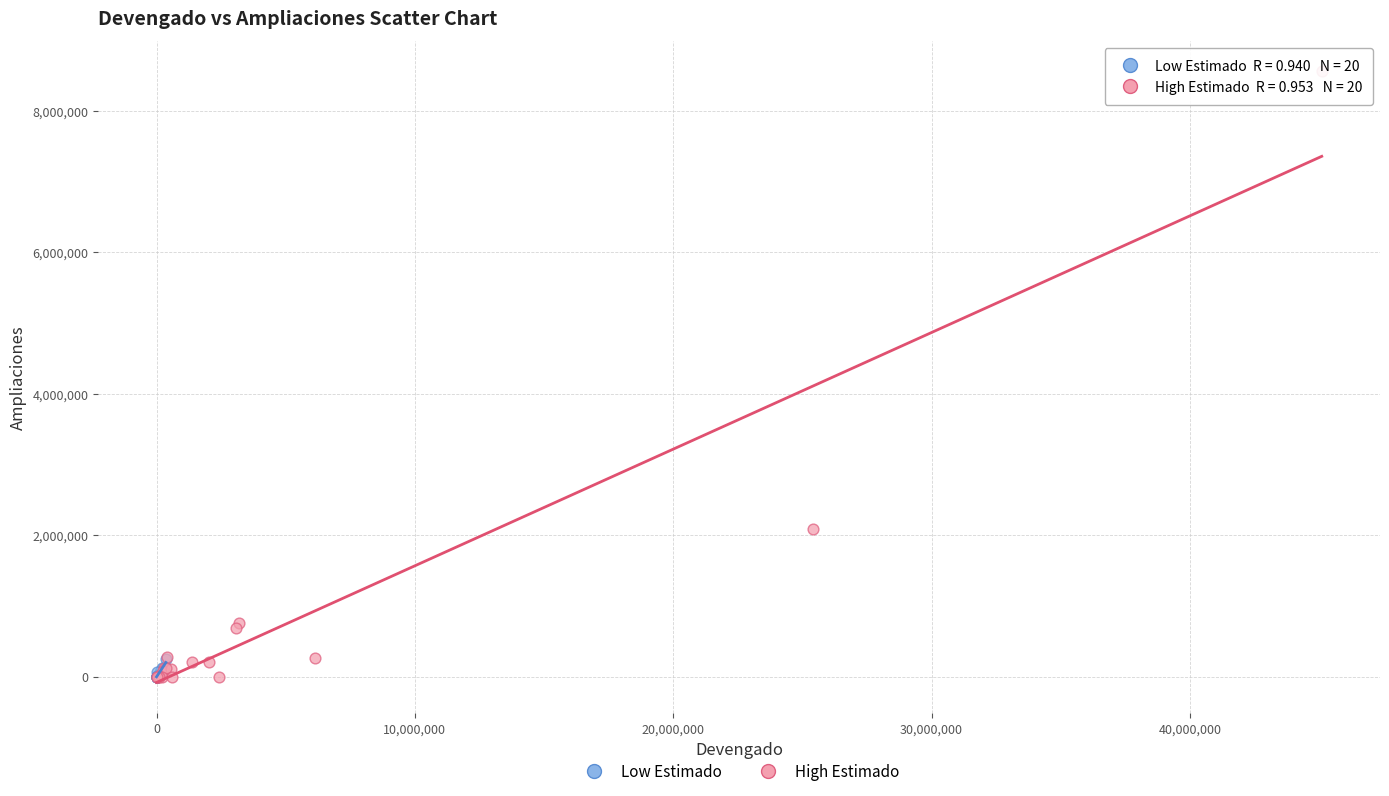

Which series has the largest Y range (max minus min)?

High Estimado